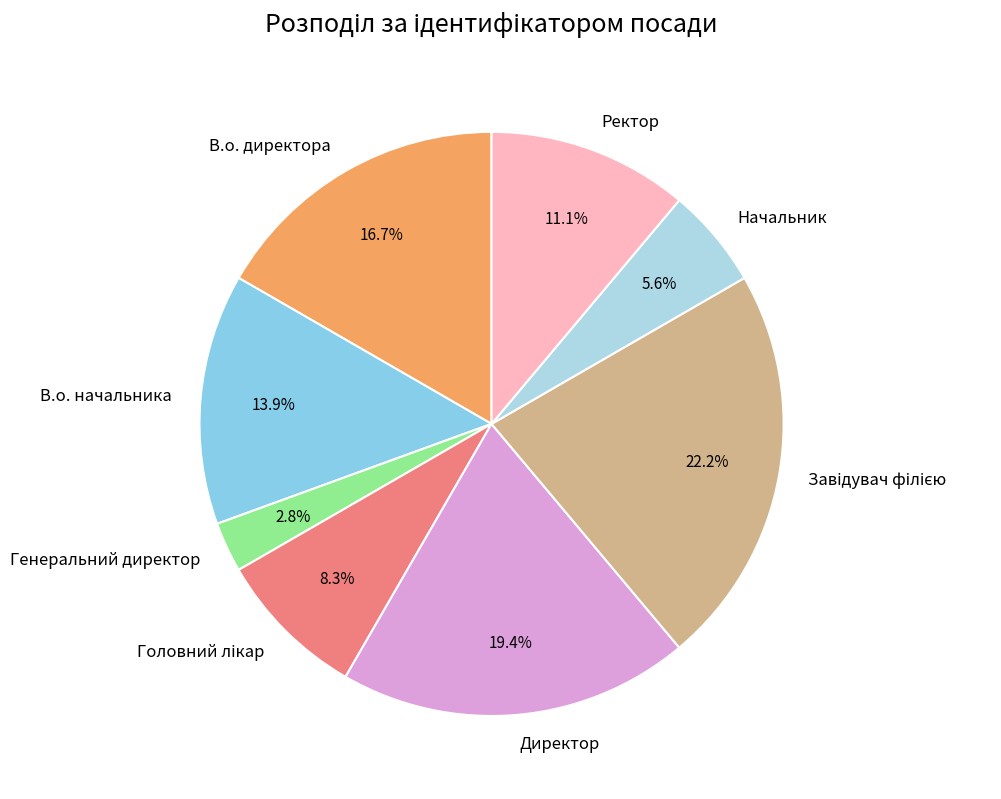

Which slice is the smallest?

Генеральний директор